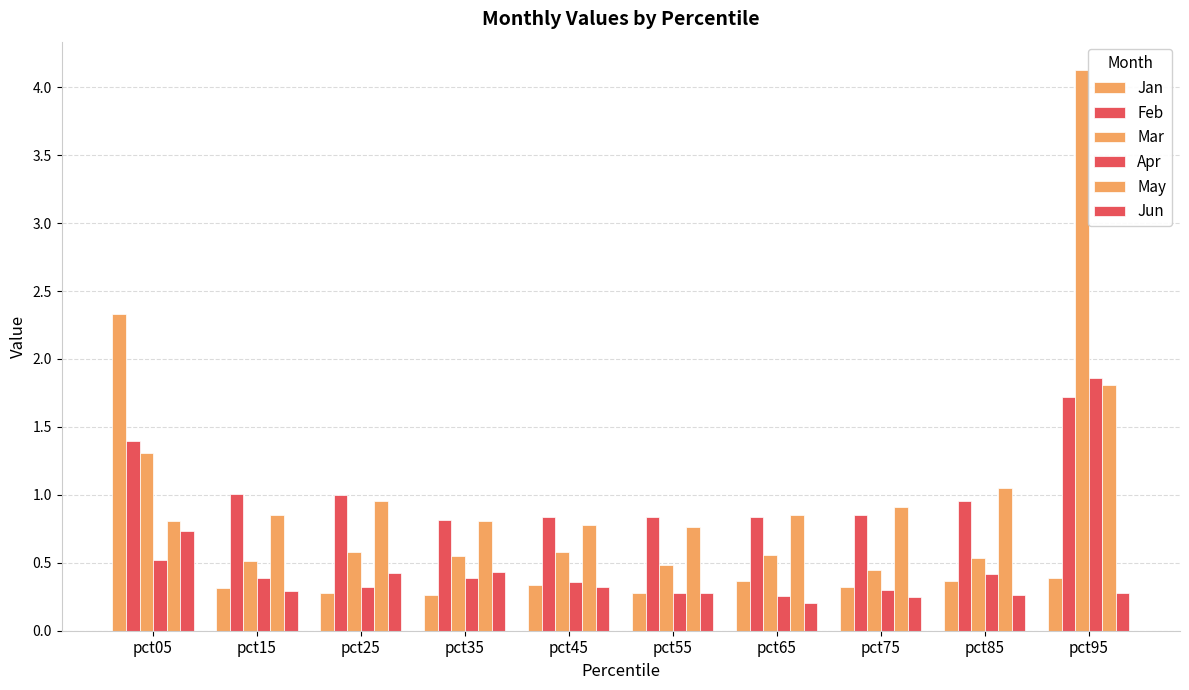

Count the number of data series in this chart.

6